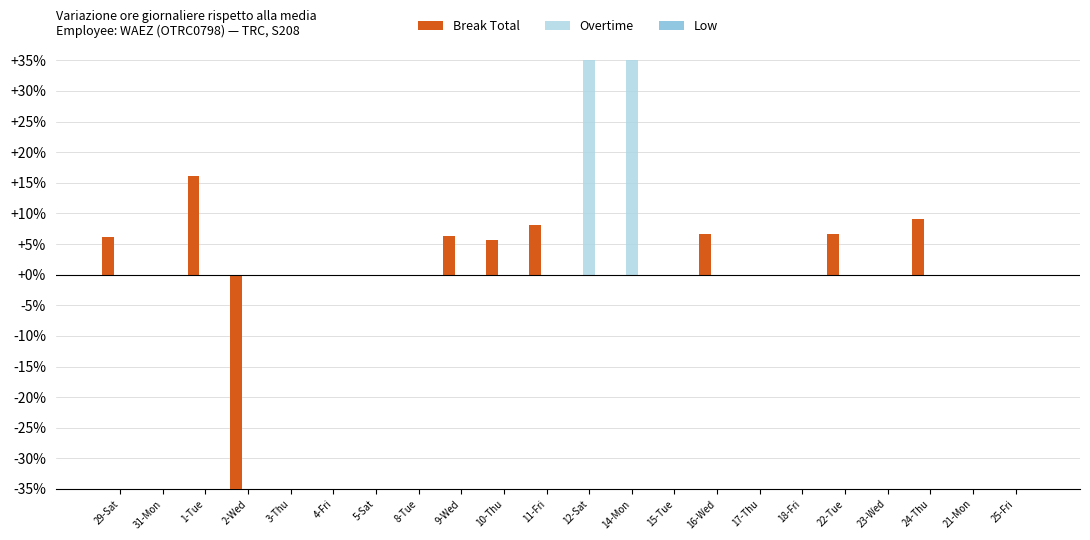

At which category is the sum across all series the highest?

14-Mon